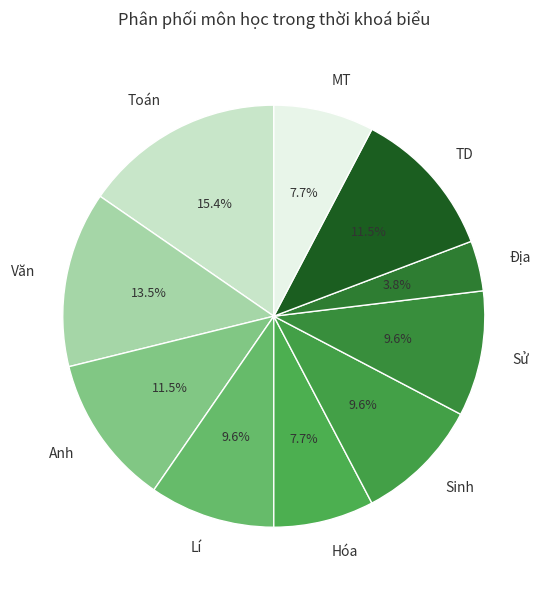

Combined, do Địa and Hóa account for over 50%?

No